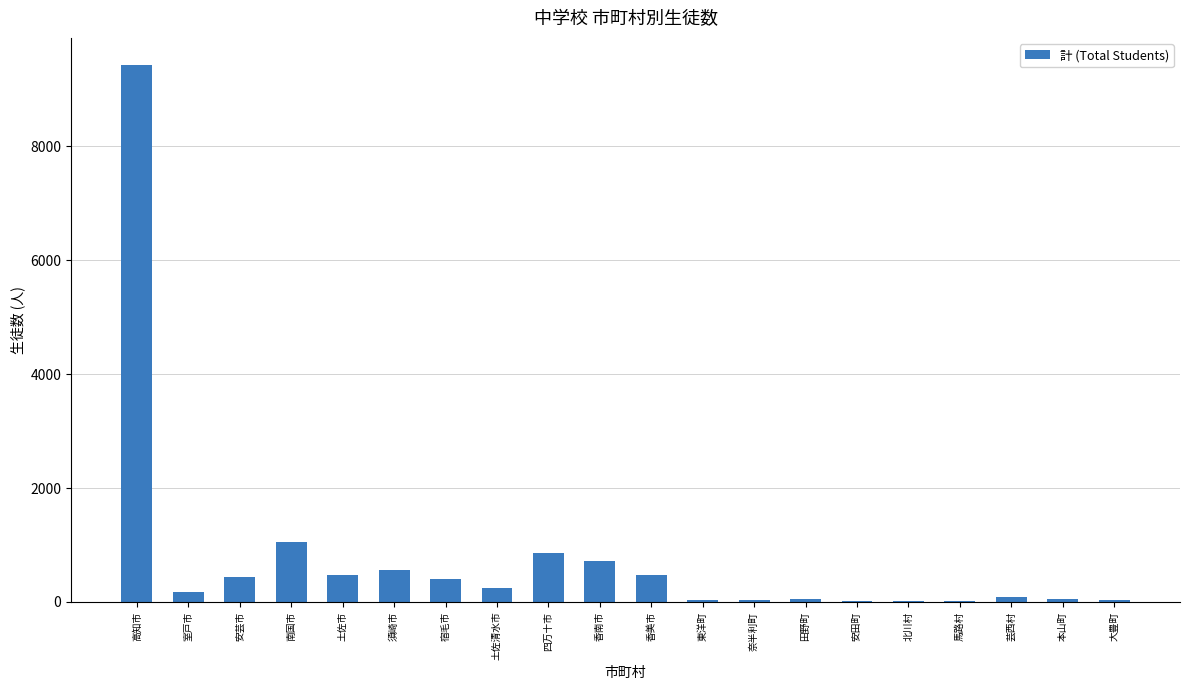

What is the maximum value shown in the chart?

9431